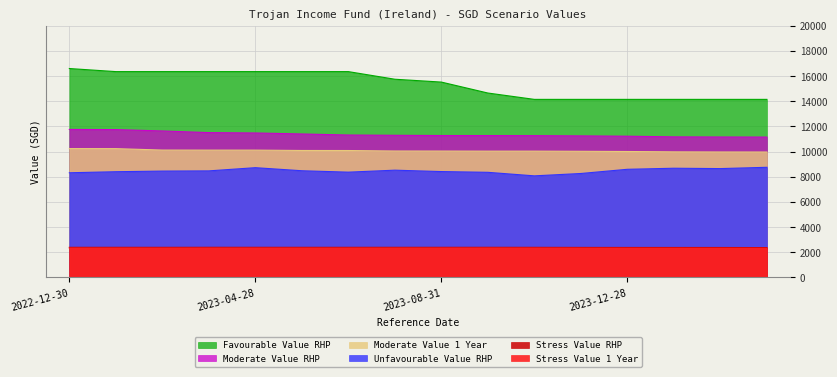

The value of Favourable Value RHP at 2024-03-28 is 7601.5. True or false?

False